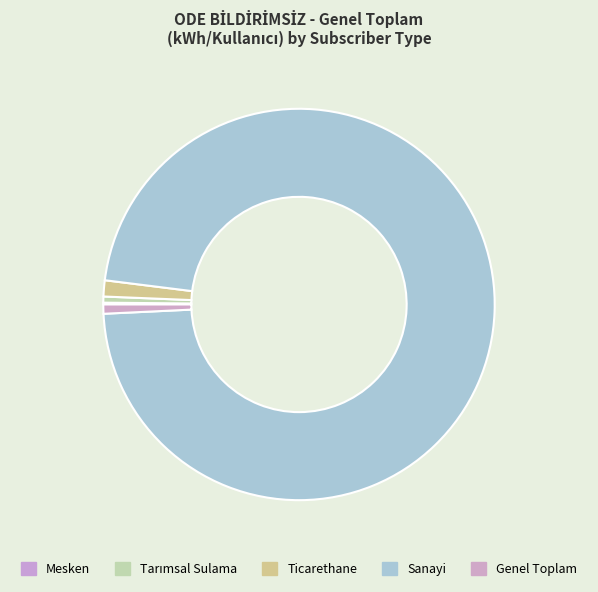

What is the change in value from Tarımsal Sulama to Genel Toplam?

+0.5